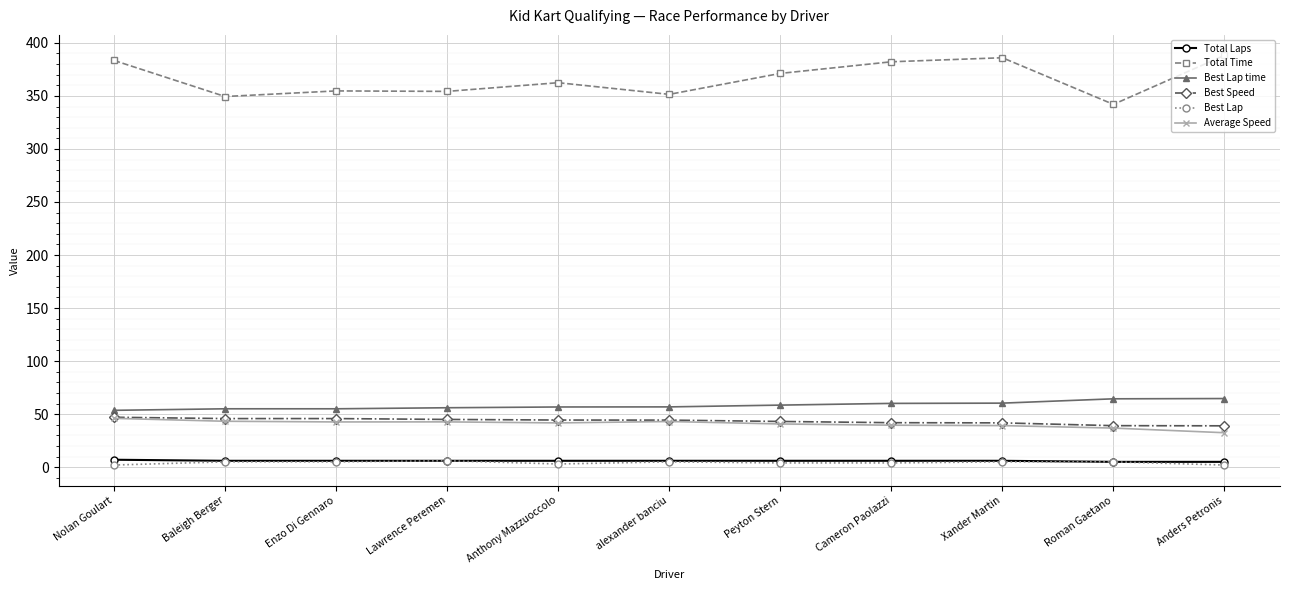

Which series has the widest spread of values?

Total Time